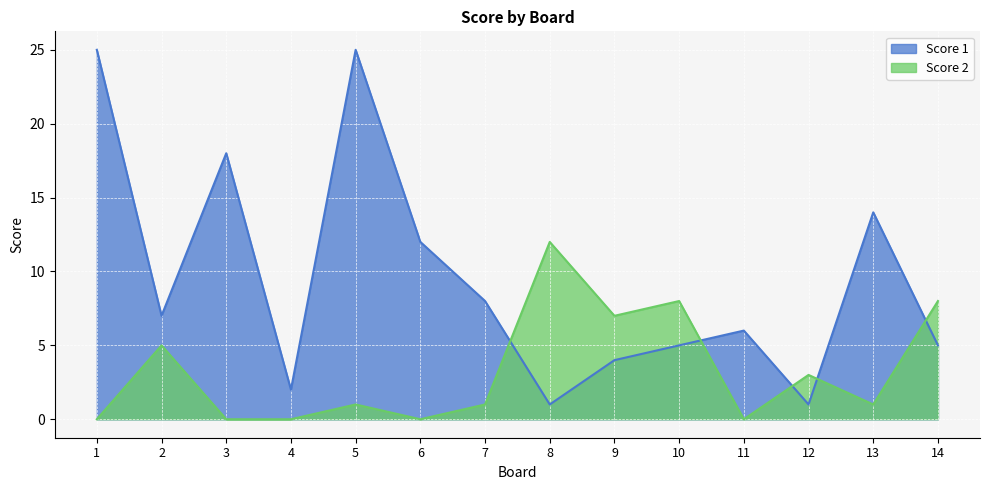

List the labels in order of Score 2 value, smallest first.

1, 3, 4, 6, 11, 5, 7, 13, 12, 2, 9, 10, 14, 8